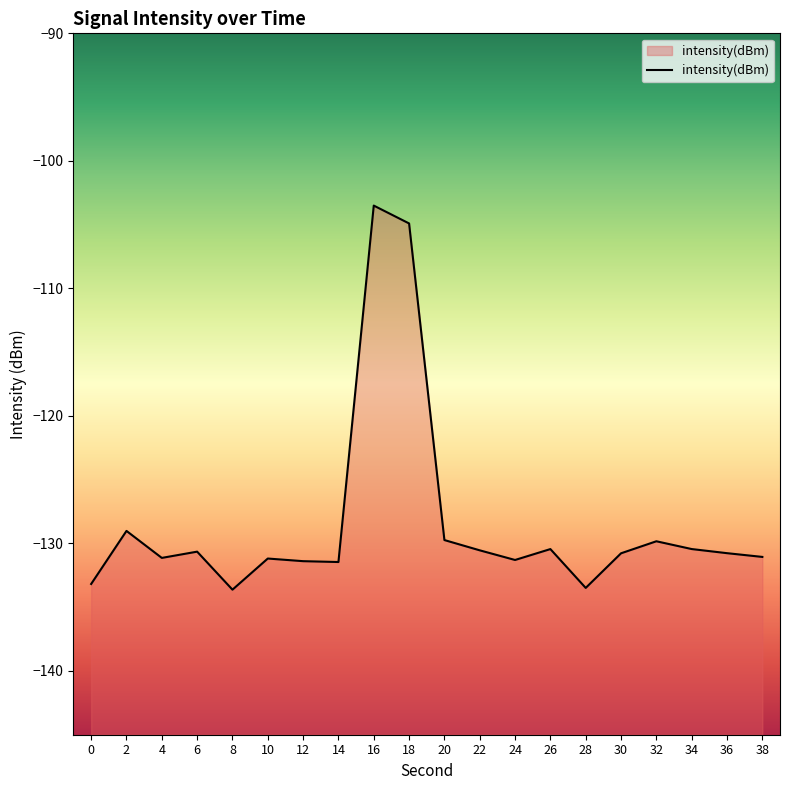

True or false: the data shows -131.2 at 10.

True